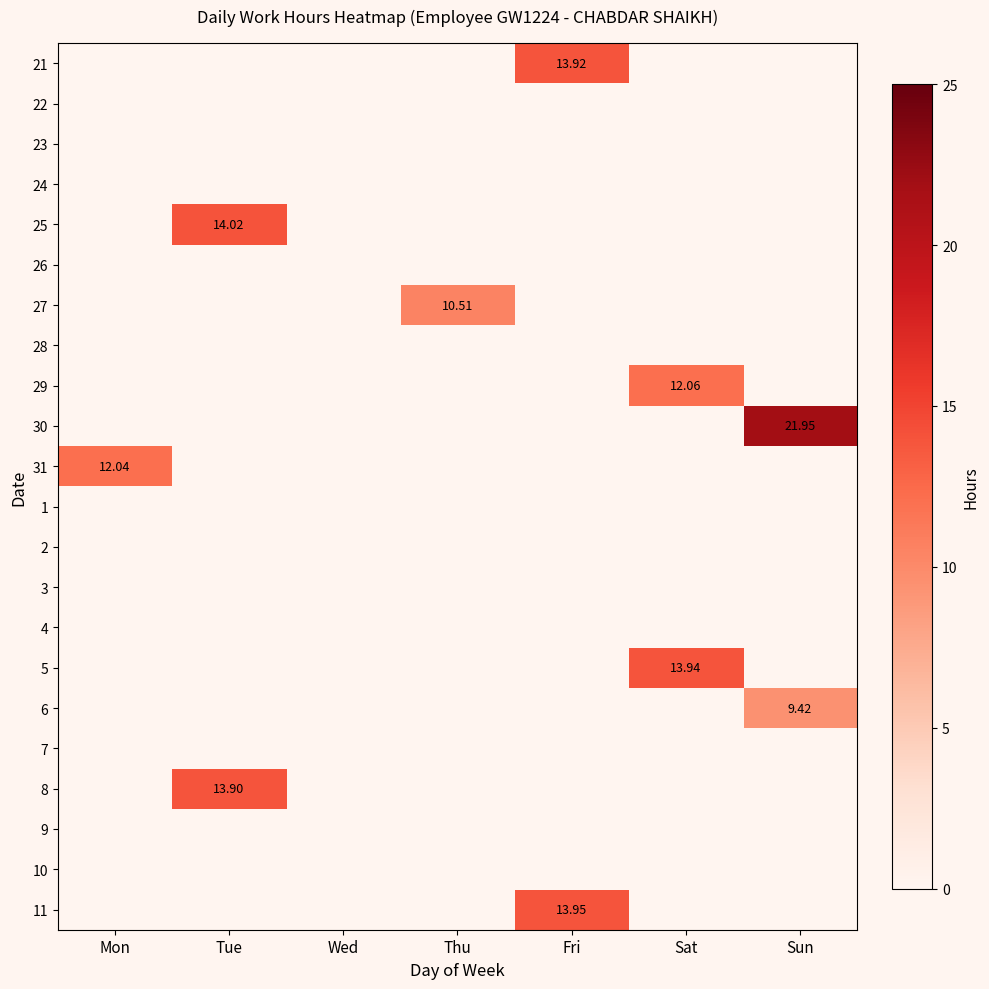

How many categories are shown in the chart?

7